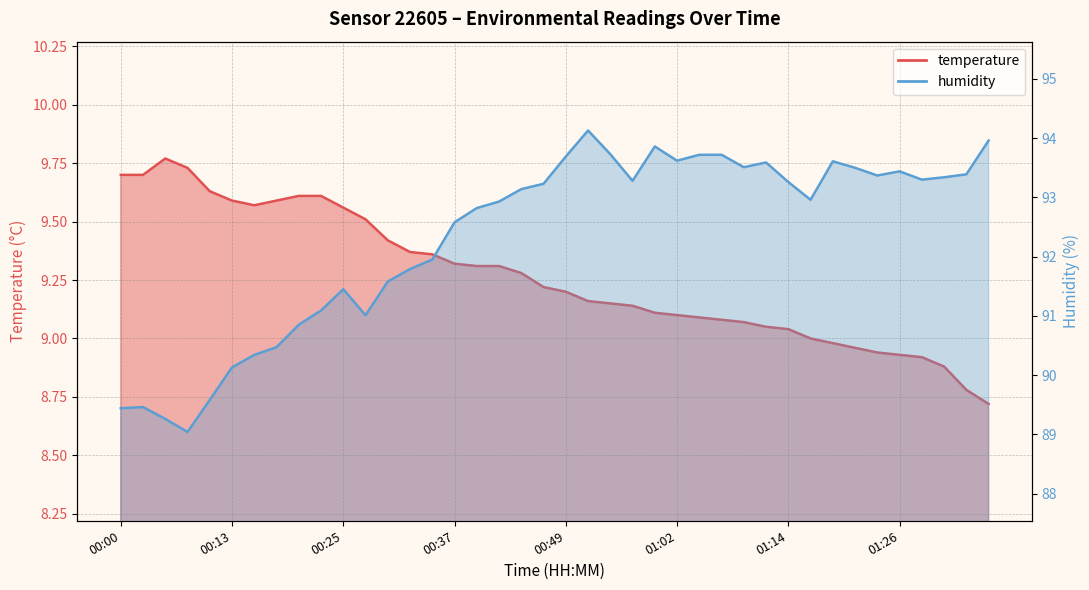

True or false: humidity and temperature cross at least once.

False